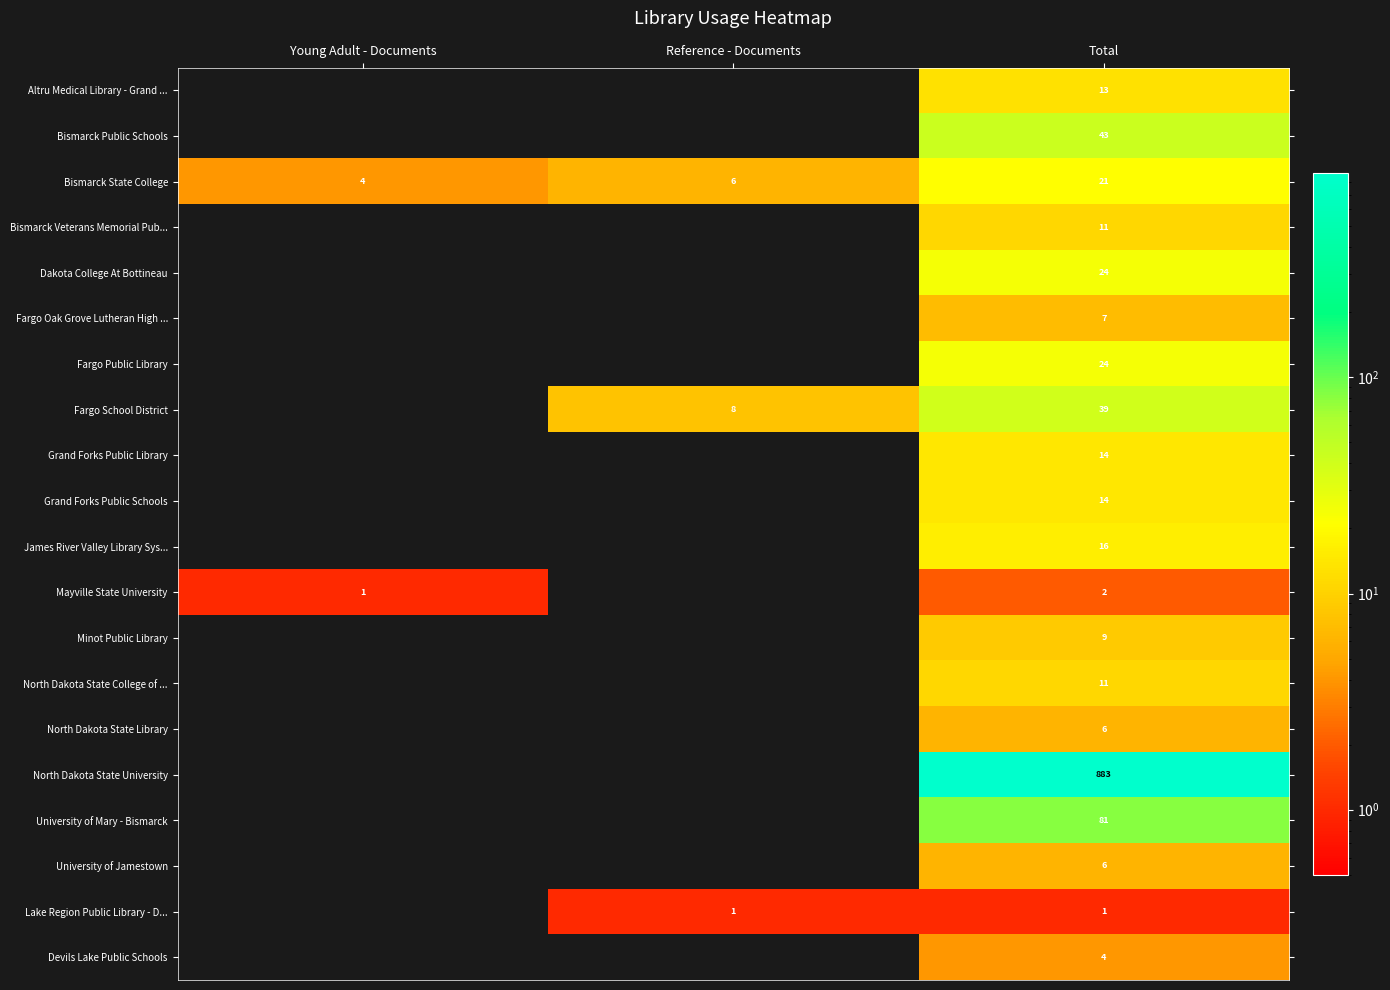

True or false: Minot Public Library has a value of 13 at Total.

False